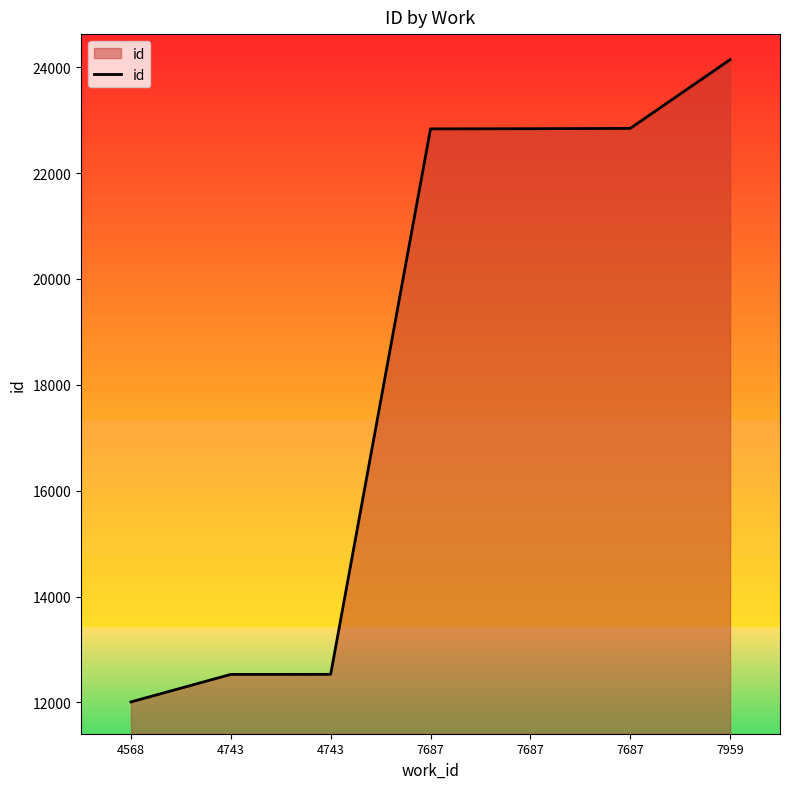

Does the chart have visible grid lines?

No